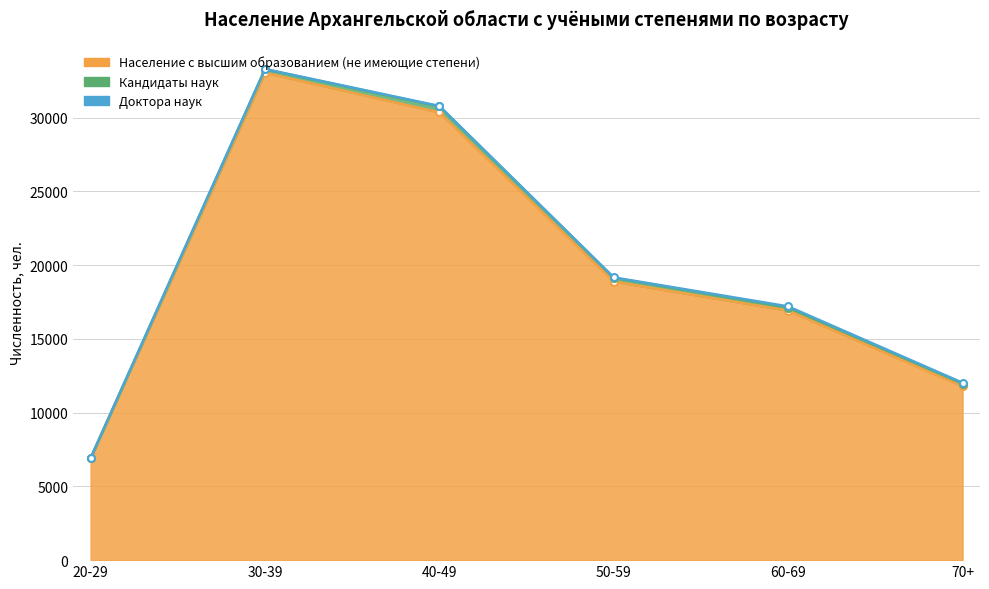

The Доктора наук series shows 23248 at 60-69. True or false?

False